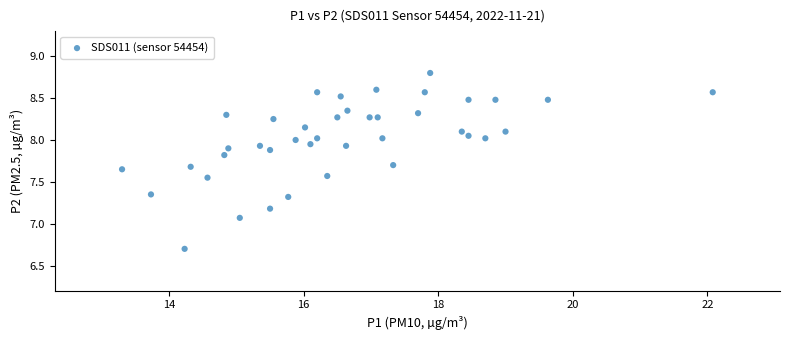

What is the range of Y values (max minus min)?

2.1